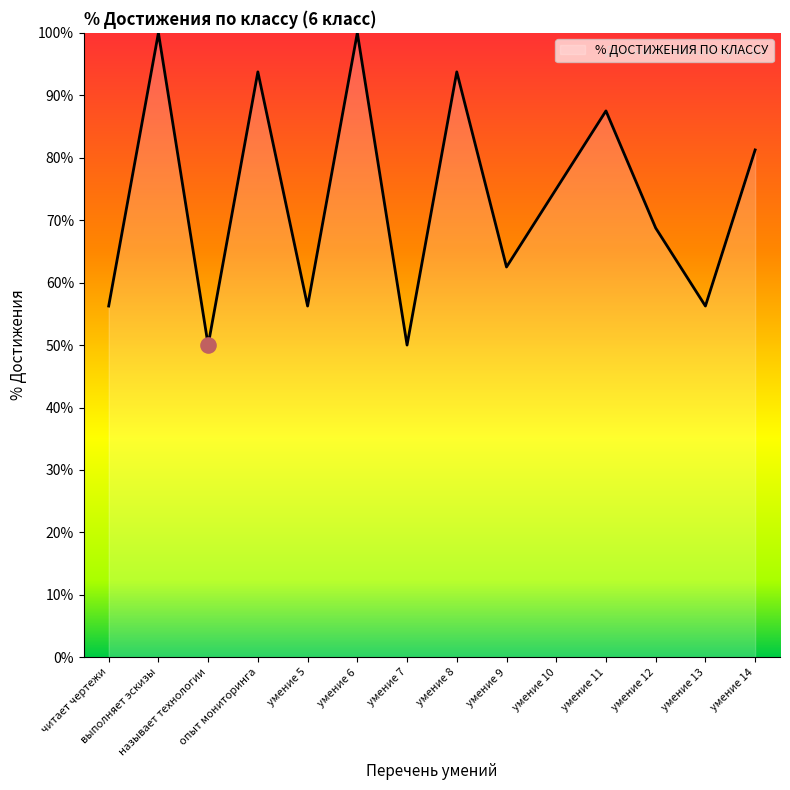

Which has a higher value, читает чертежи or умение 8?

умение 8